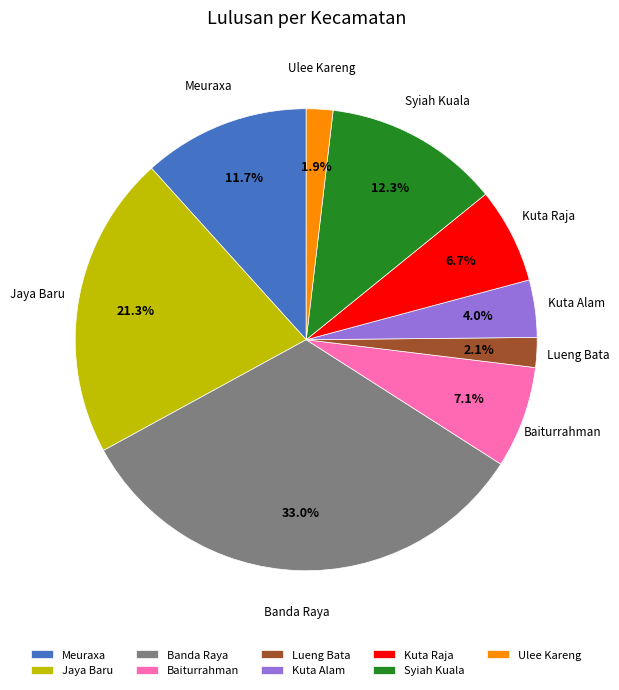

True or false: Baiturrahman accounts for 7% of the total.

True